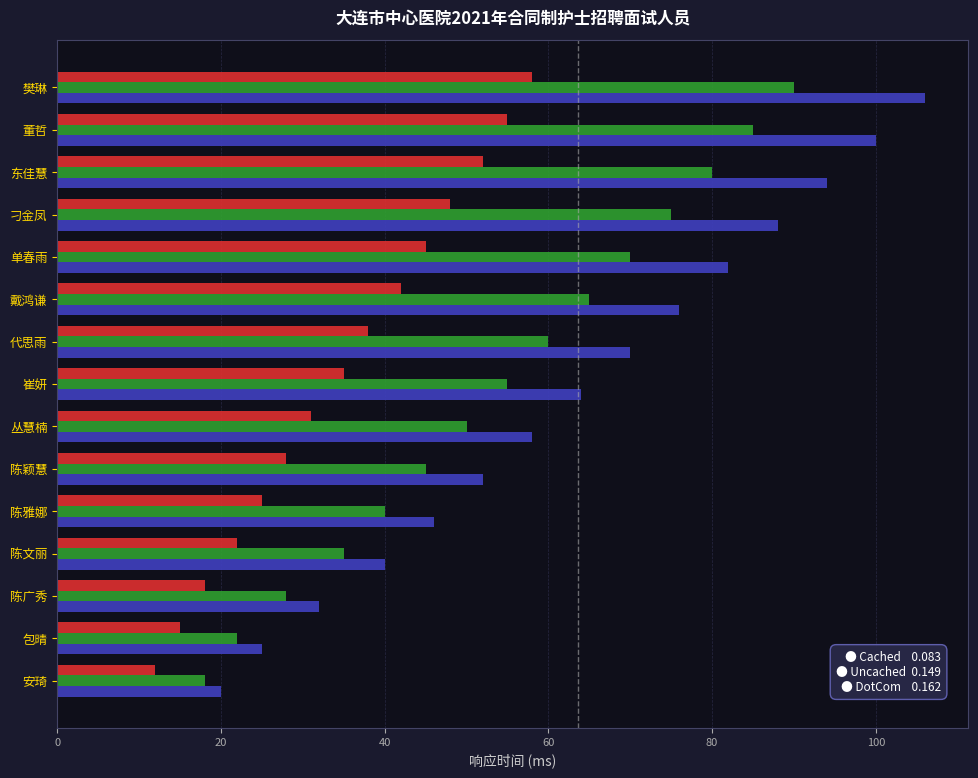

What is the greatest value displayed?

106